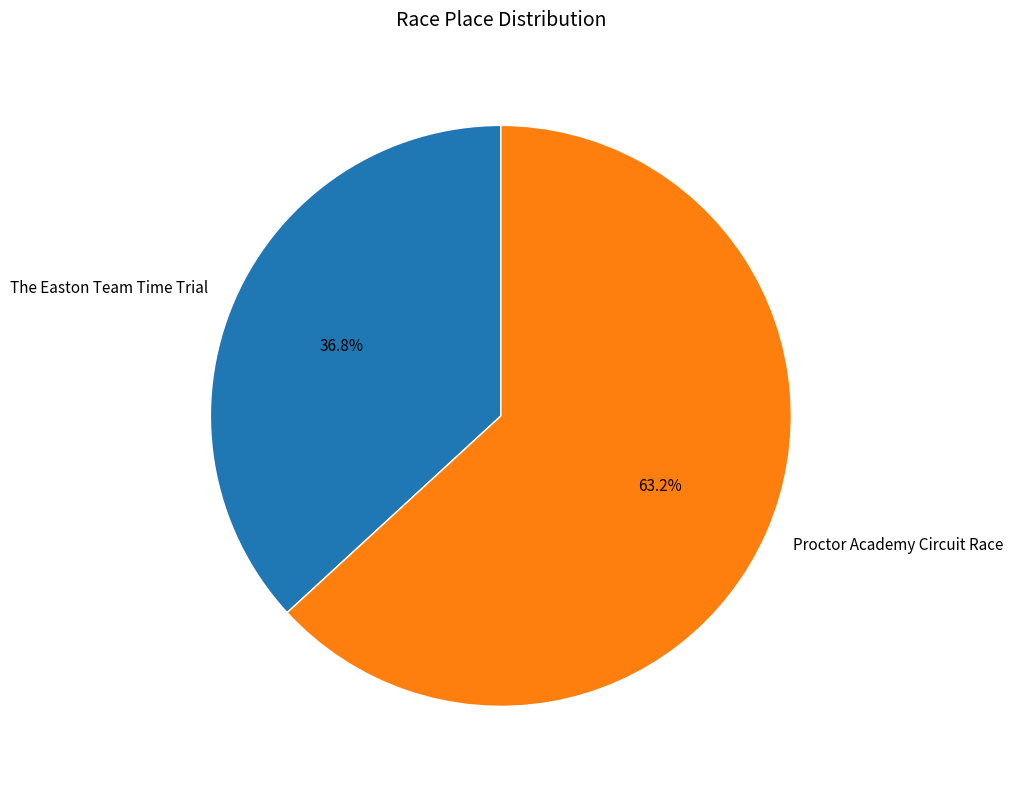

What portion of the pie excludes The Easton Team Time Trial?

63.2%